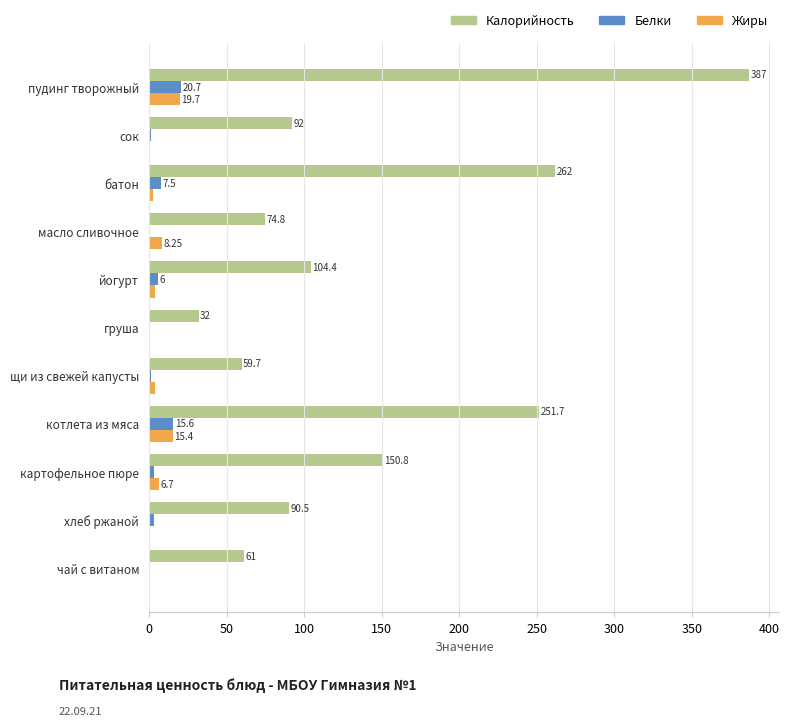

What is the sum of the Белки values at йогурт and картофельное пюре?

9.2